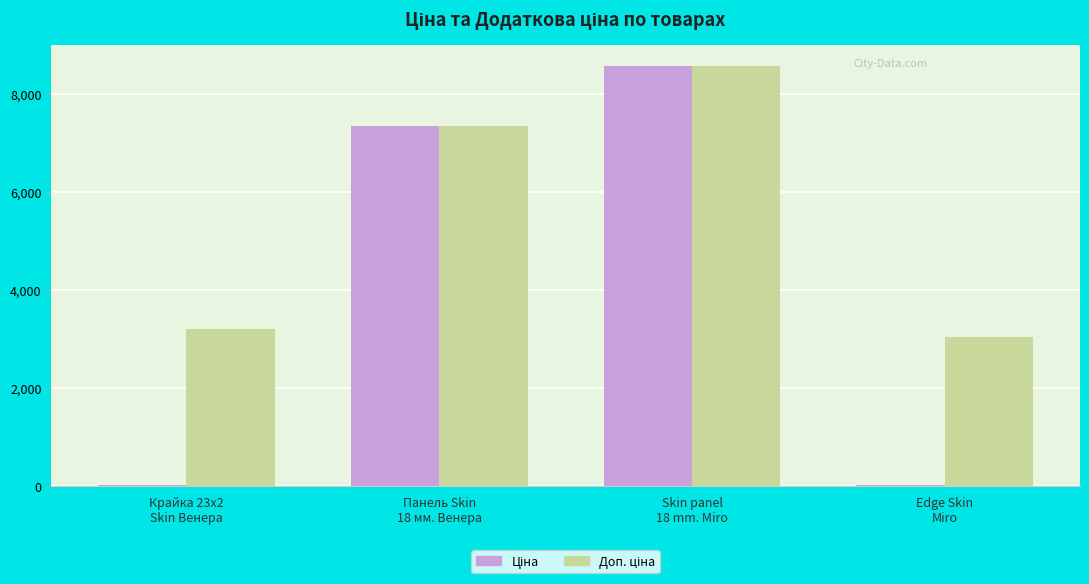

At how many categories does at least one series exceed 1311?

4